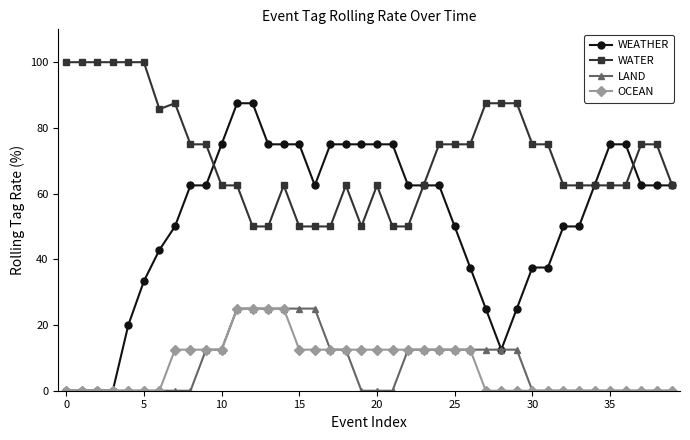

Does the chart display data point markers on the line(s)?

Yes